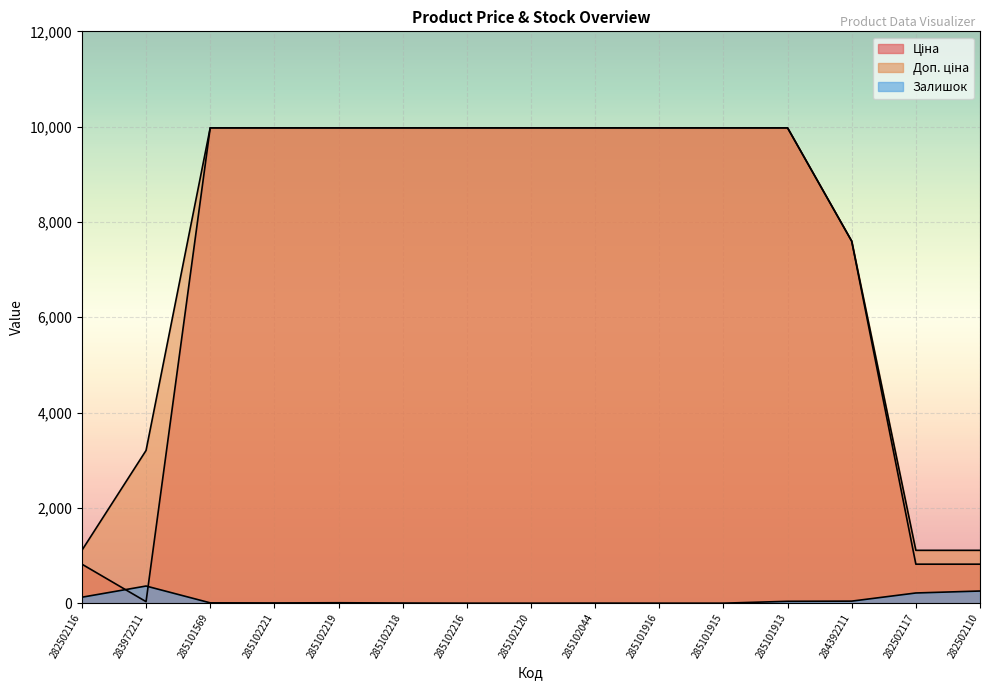

What is the sum of all Залишок values?

1061.0